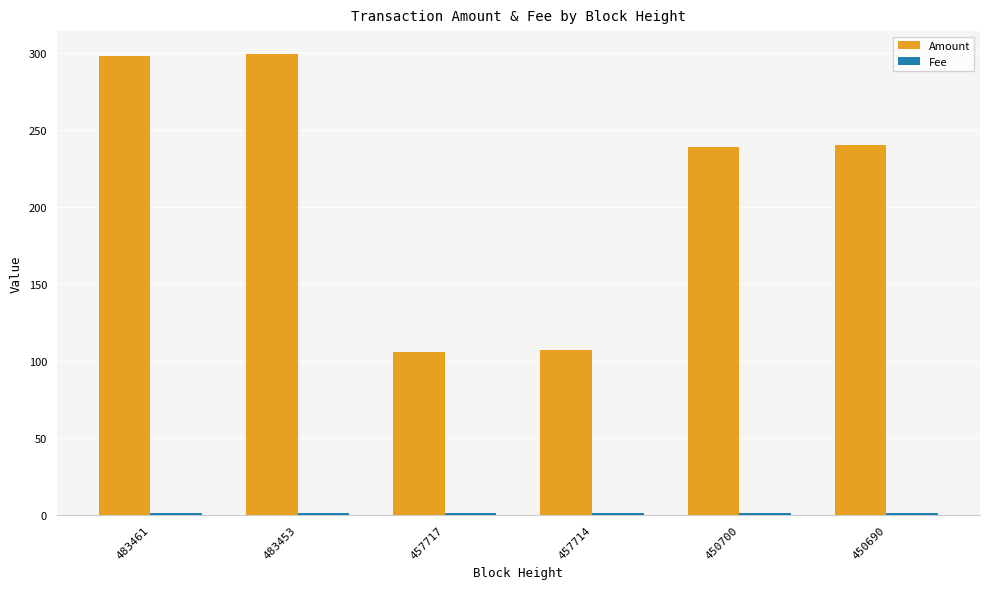

Which series has the largest total across all categories?

Amount